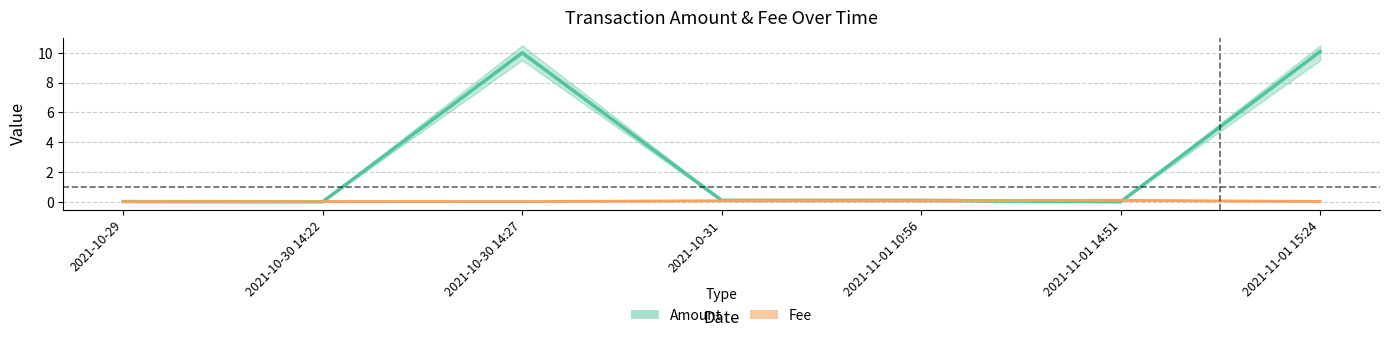

Where is the first local maximum for Fee_lower?

2021-11-01 14:51